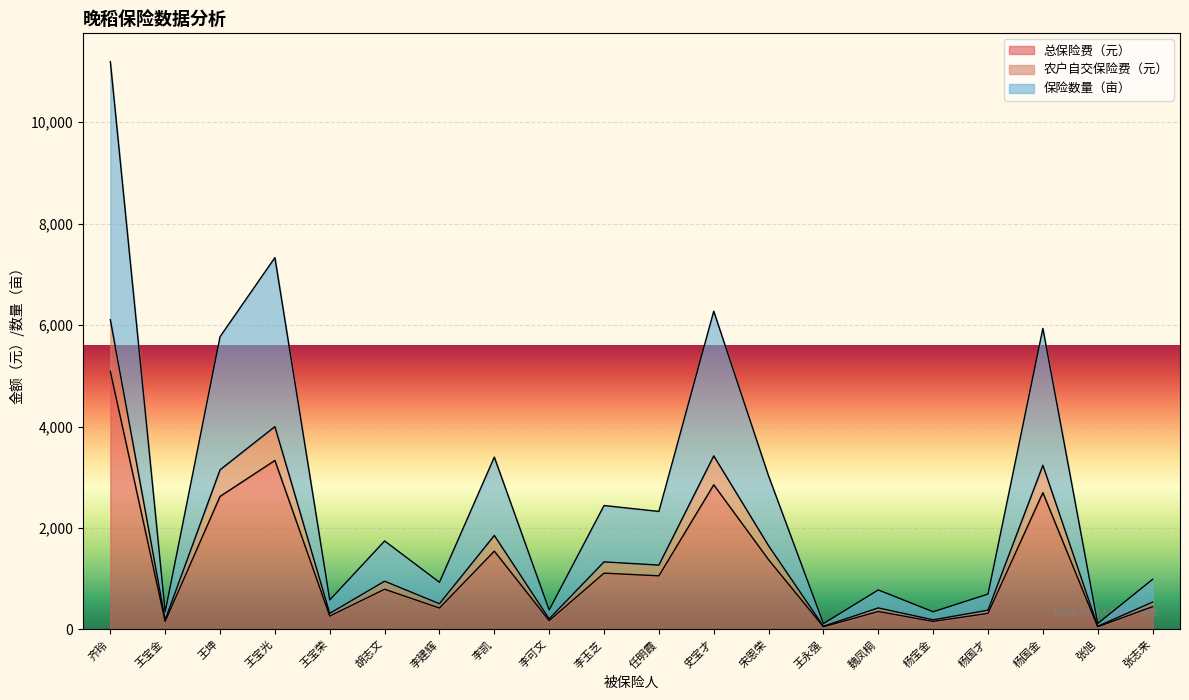

What is the spread (max minus min) of values at 杨宝金?

190.4